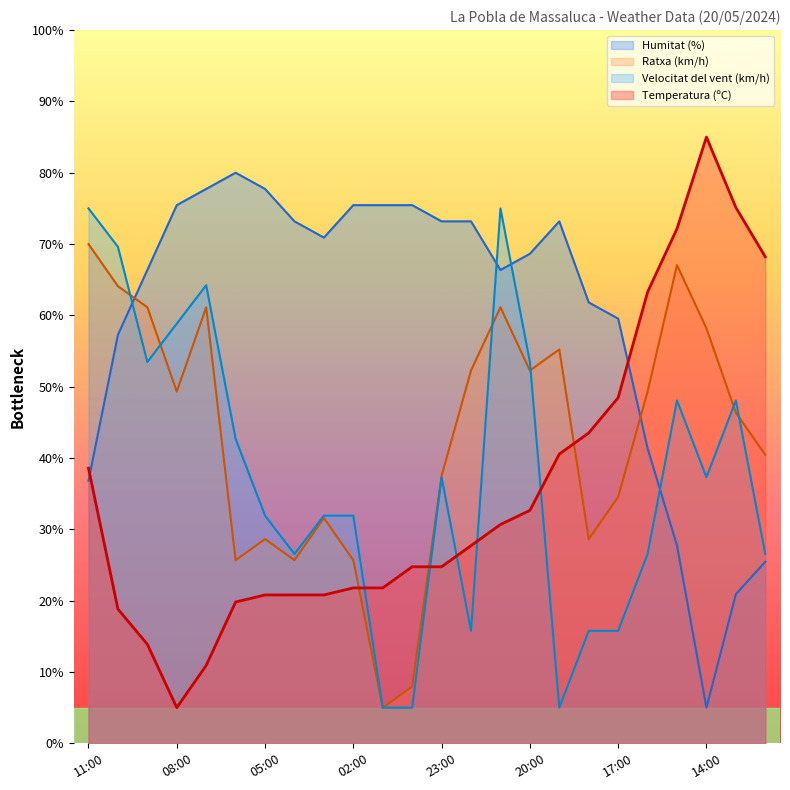

How many lines are shown in the chart?

4